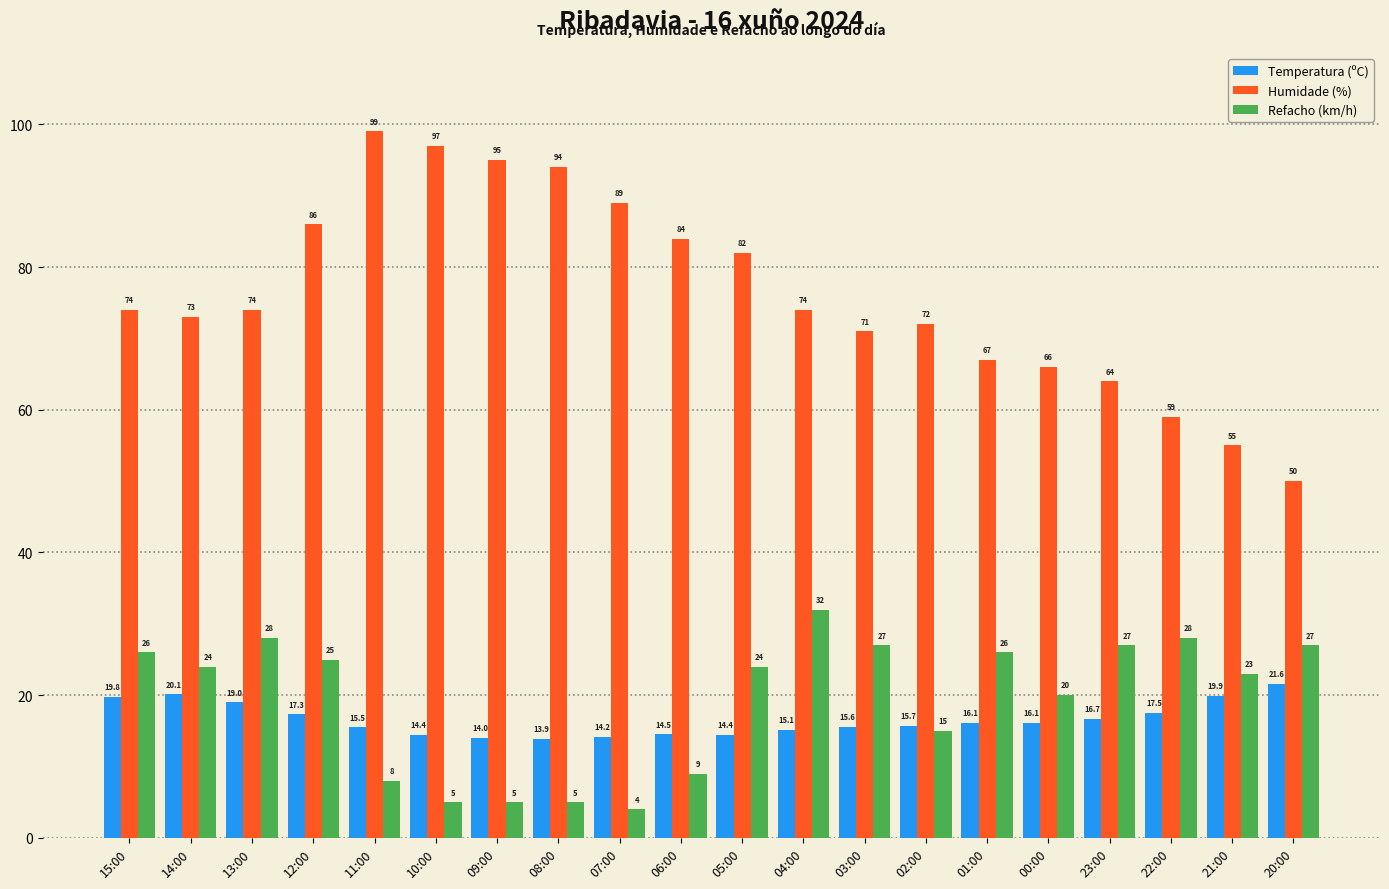

Reading right to left, transcribe all the data shown in this chart.

Temperatura (ºC): 20:00=21.6	21:00=19.9	22:00=17.5	23:00=16.7	00:00=16.1	01:00=16.1	02:00=15.7	03:00=15.6	04:00=15.1	05:00=14.4	06:00=14.5	07:00=14.2	08:00=13.9	09:00=14.0	10:00=14.4	11:00=15.5	12:00=17.3	13:00=19.0	14:00=20.1	15:00=19.8
Humidade (%): 20:00=50.0	21:00=55.0	22:00=59.0	23:00=64.0	00:00=66.0	01:00=67.0	02:00=72.0	03:00=71.0	04:00=74.0	05:00=82.0	06:00=84.0	07:00=89.0	08:00=94.0	09:00=95.0	10:00=97.0	11:00=99.0	12:00=86.0	13:00=74.0	14:00=73.0	15:00=74.0
Refacho (km/h): 20:00=27.0	21:00=23.0	22:00=28.0	23:00=27.0	00:00=20.0	01:00=26.0	02:00=15.0	03:00=27.0	04:00=32.0	05:00=24.0	06:00=9.0	07:00=4.0	08:00=5.0	09:00=5.0	10:00=5.0	11:00=8.0	12:00=25.0	13:00=28.0	14:00=24.0	15:00=26.0